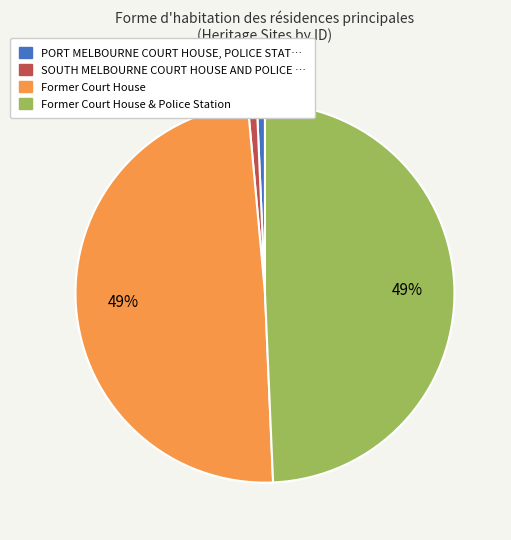

Is there any slice that represents more than half of the pie?

No